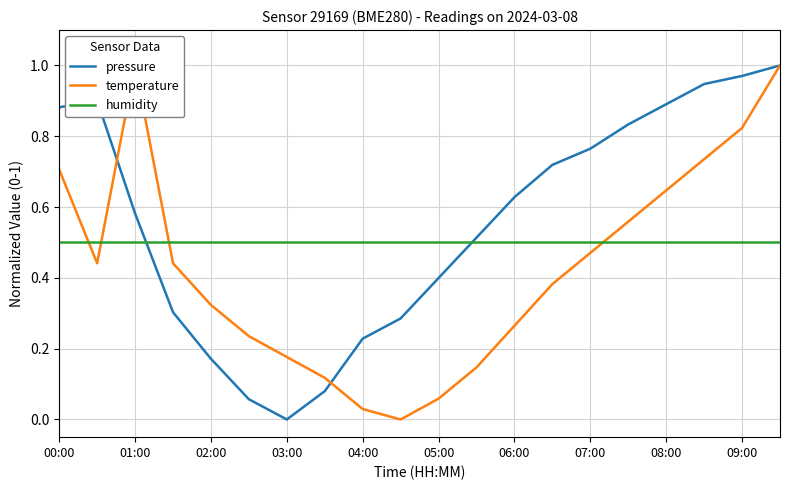

What is the maximum value for pressure?

1.0